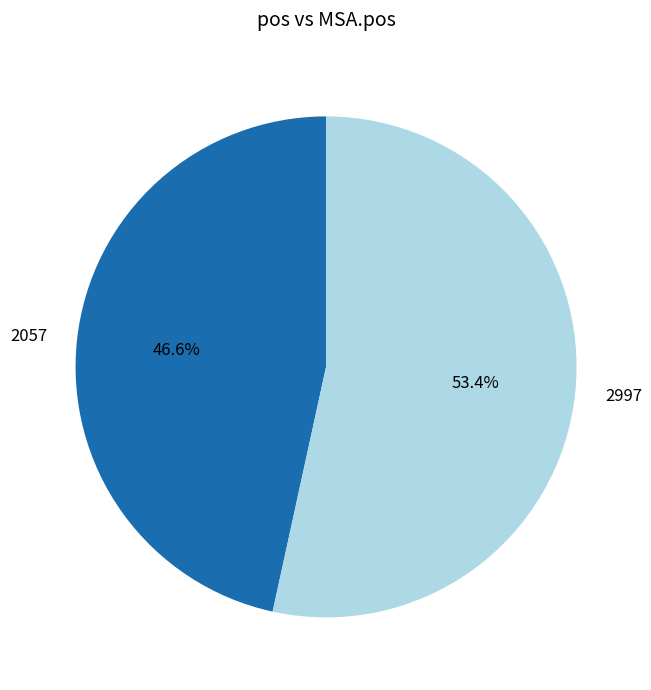

What percentage is NOT represented by 2997?

46.6%